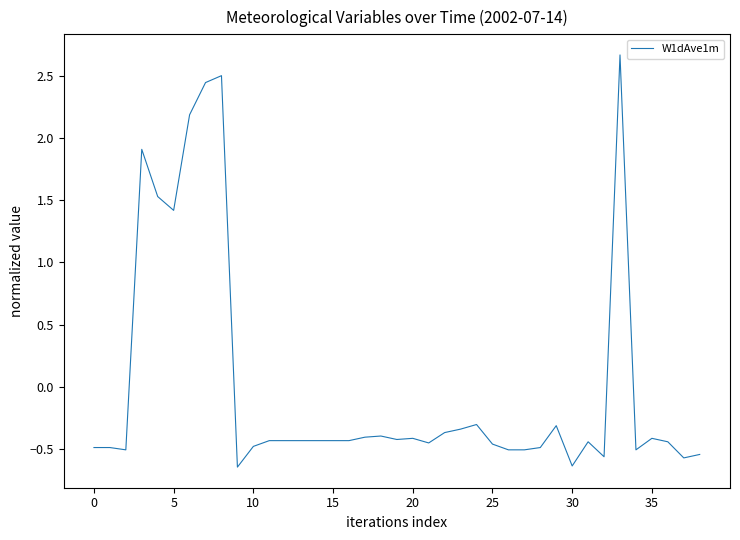

What is the greatest value displayed?

2.7